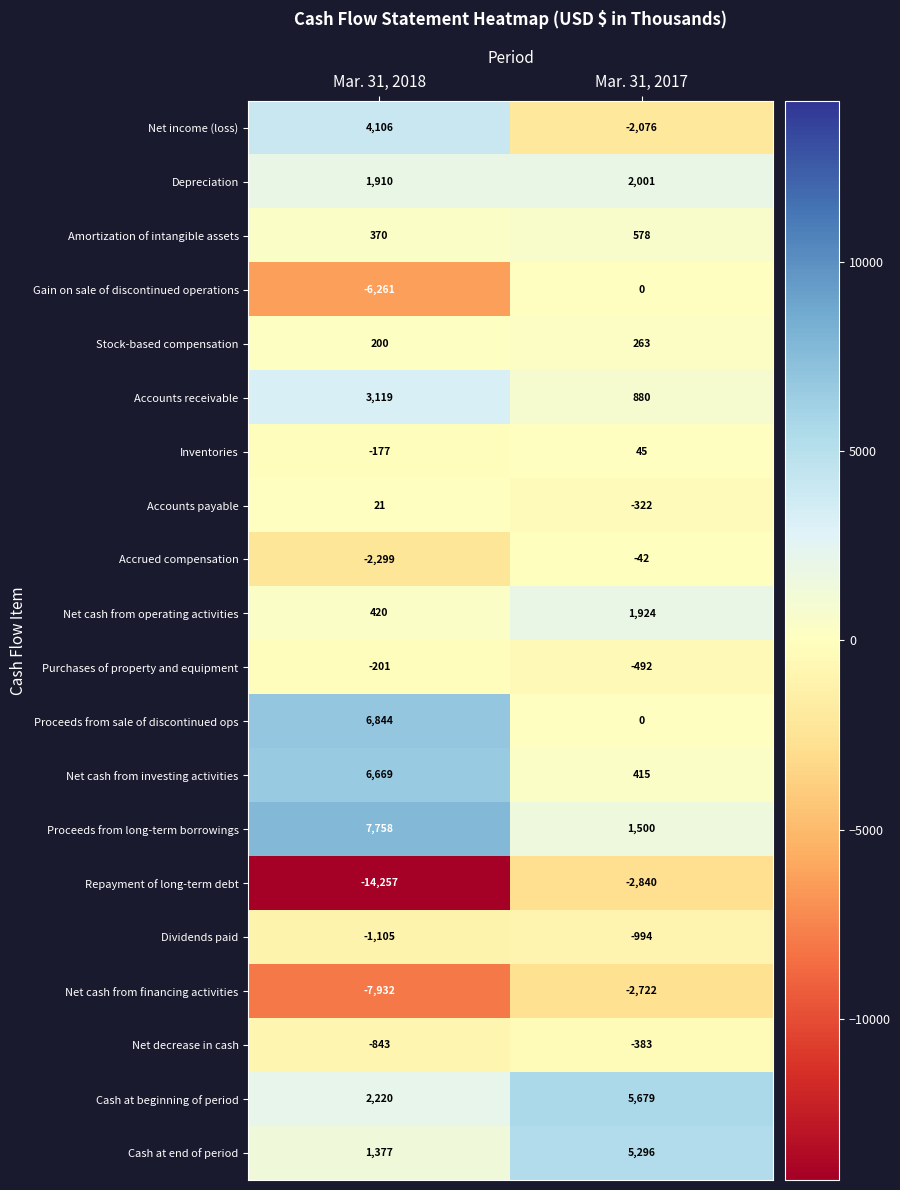

Which category has the lowest value in the Accounts receivable series?

Mar. 31, 2017